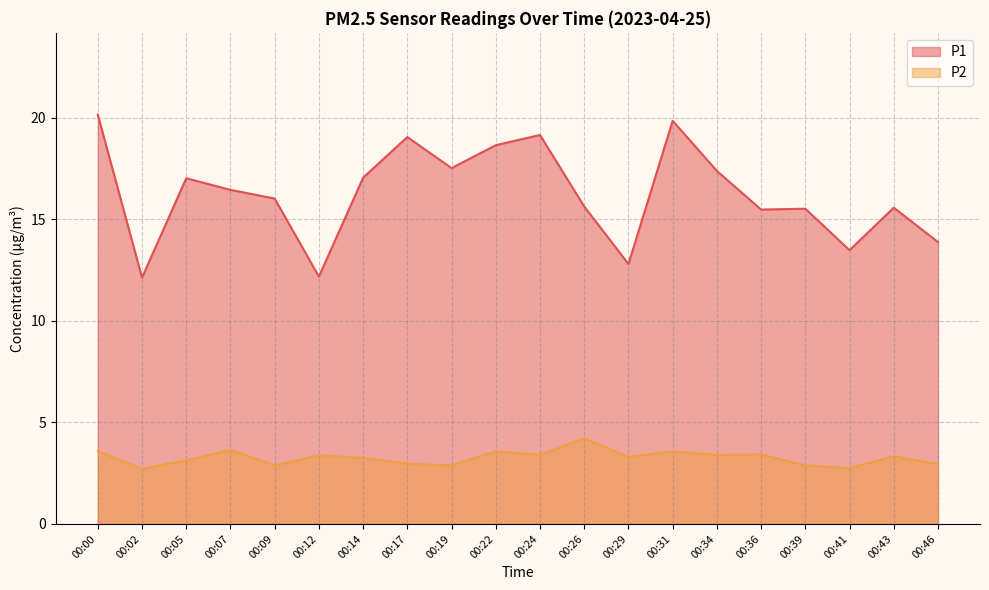

Does the chart have visible grid lines?

Yes